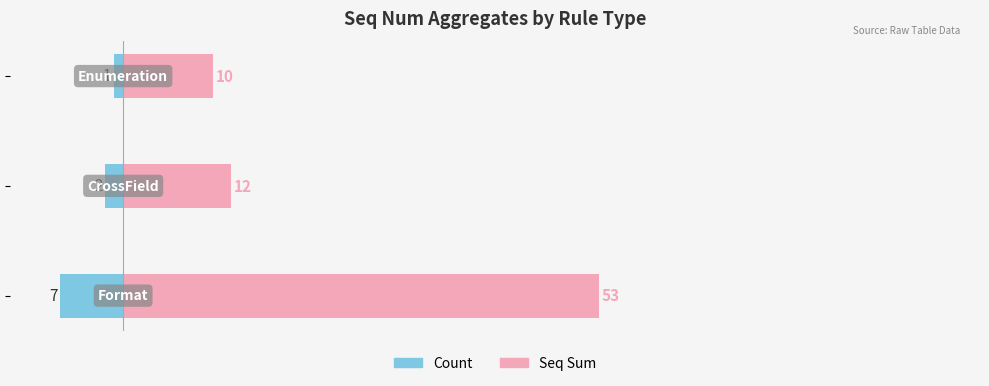

At how many categories does at least one series exceed 51?

1